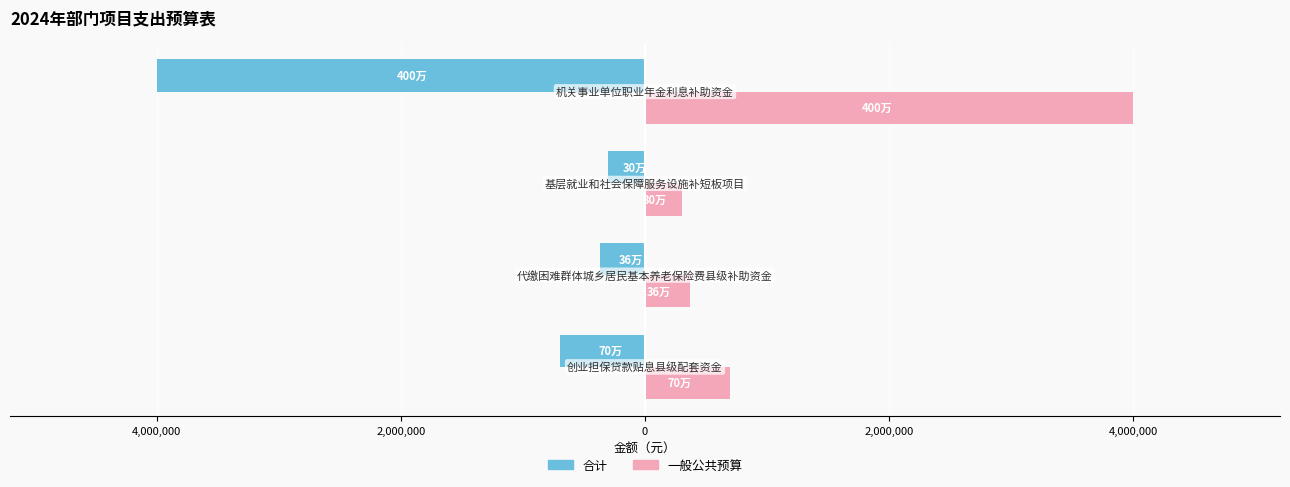

Which series has the largest total across all categories?

一般公共预算